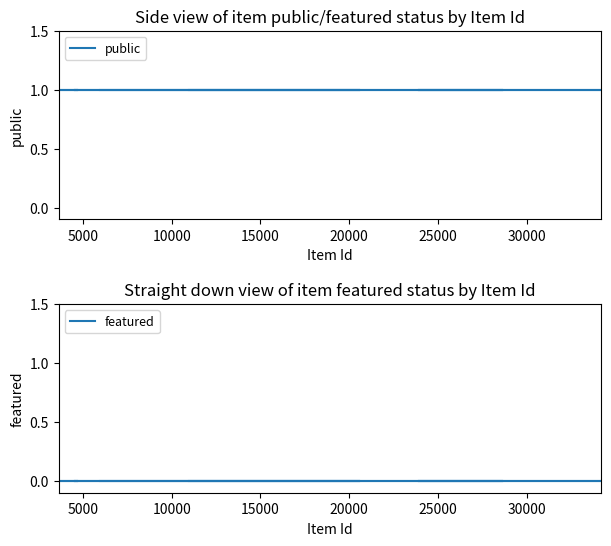

How many series are shown in this chart?

2